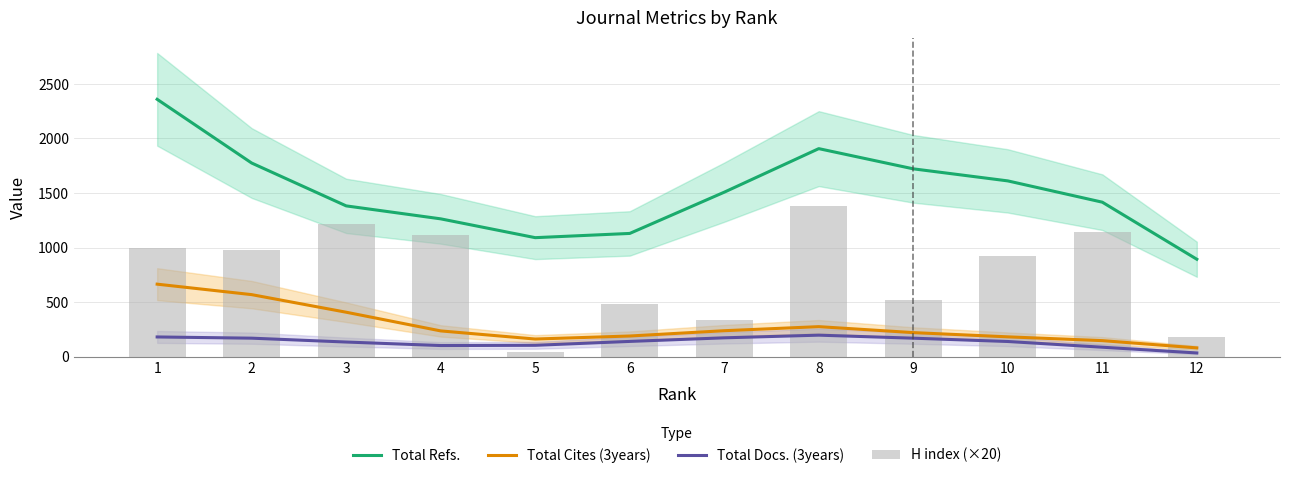

List the labels in order of Total Cites (3years) value, largest first.

1, 2, 3, 8, 7, 4, 9, 6, 10, 5, 11, 12